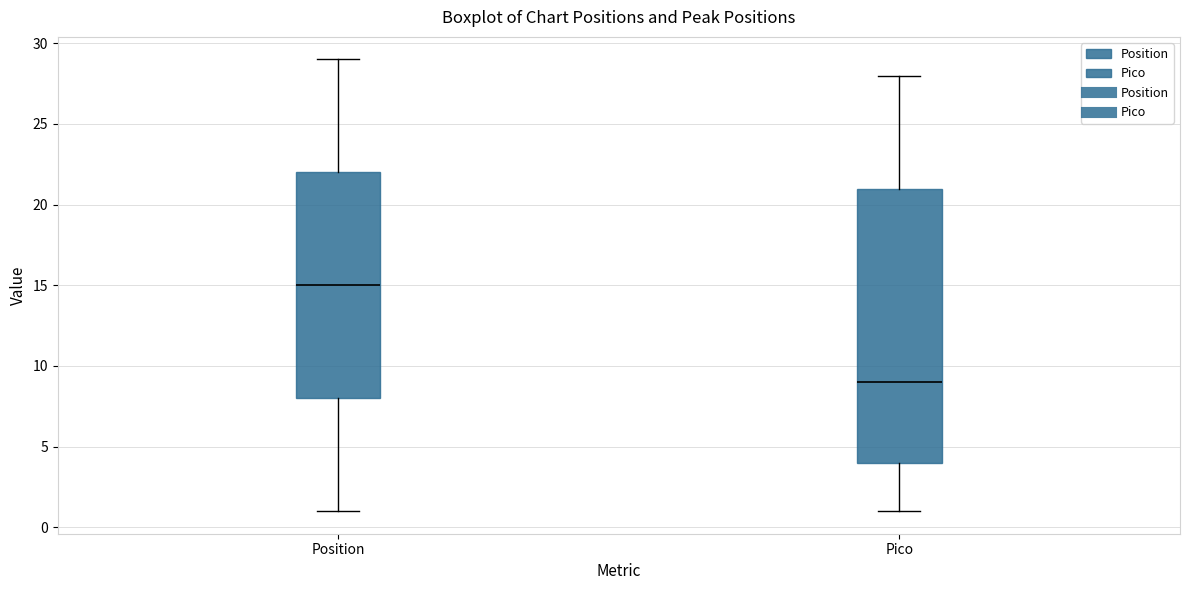

Which box has the lowest median line?

Pico